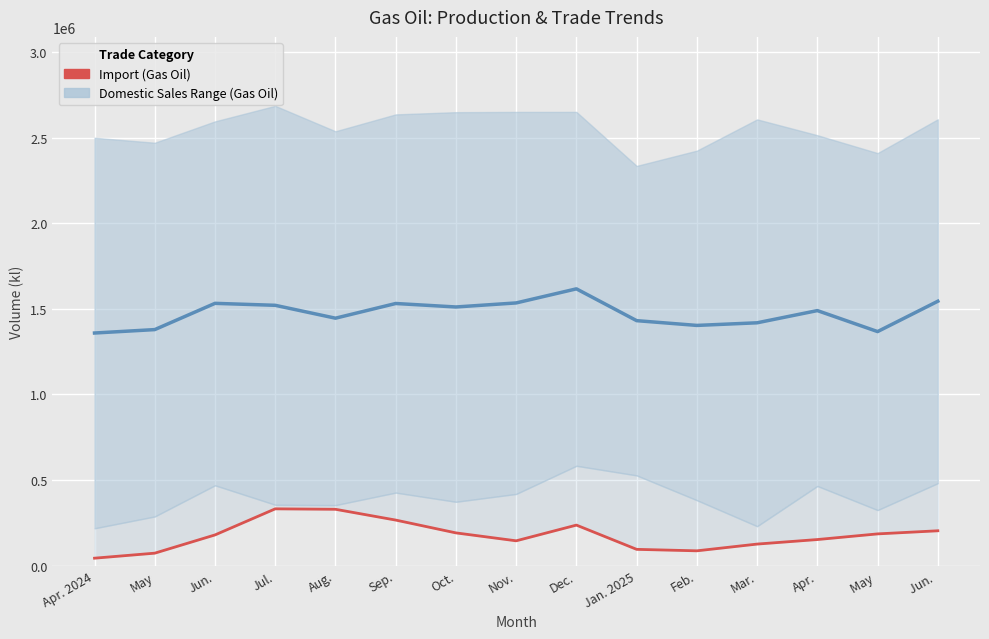

At which category is the sum across all series the highest?

Dec.